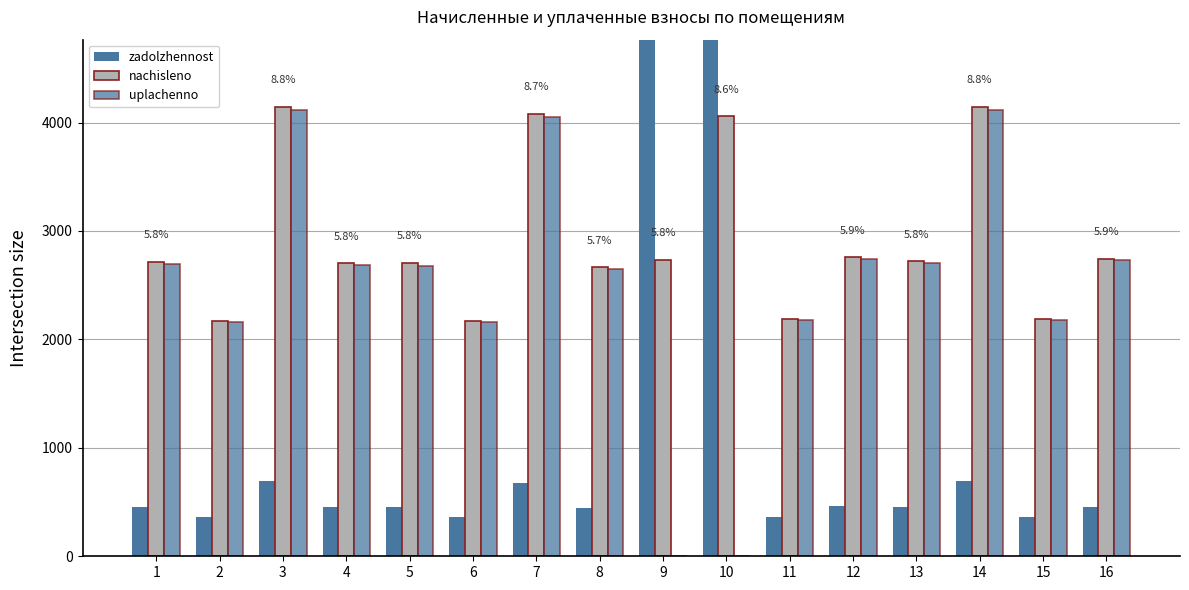

The value of nachisleno at 10 is 4056.8. True or false?

True